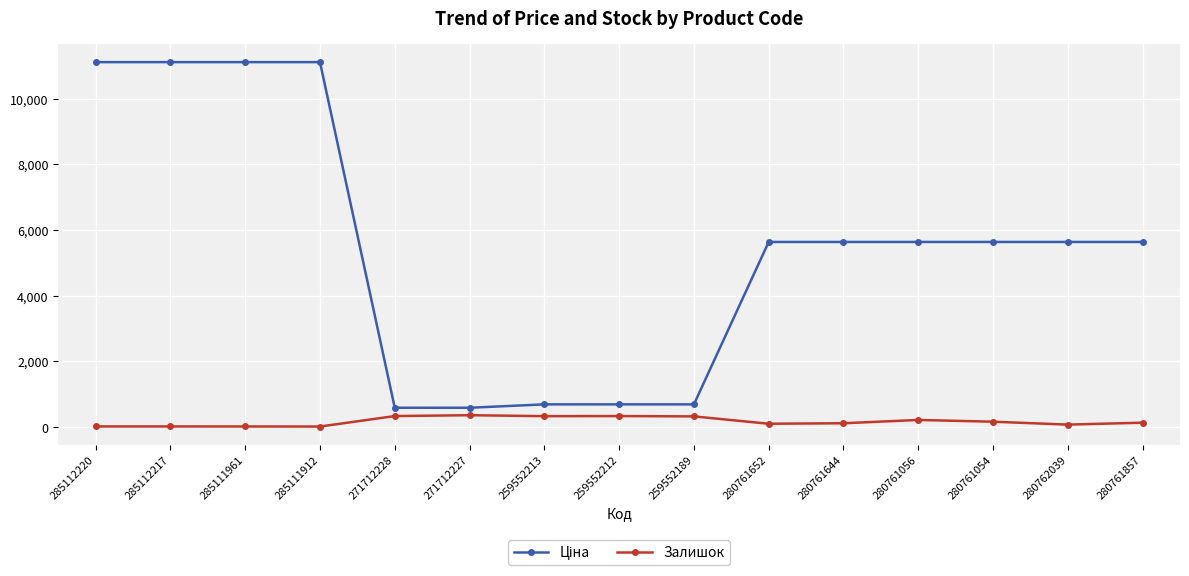

True or false: Залишок has a value of 333.0 at 271712228.

True